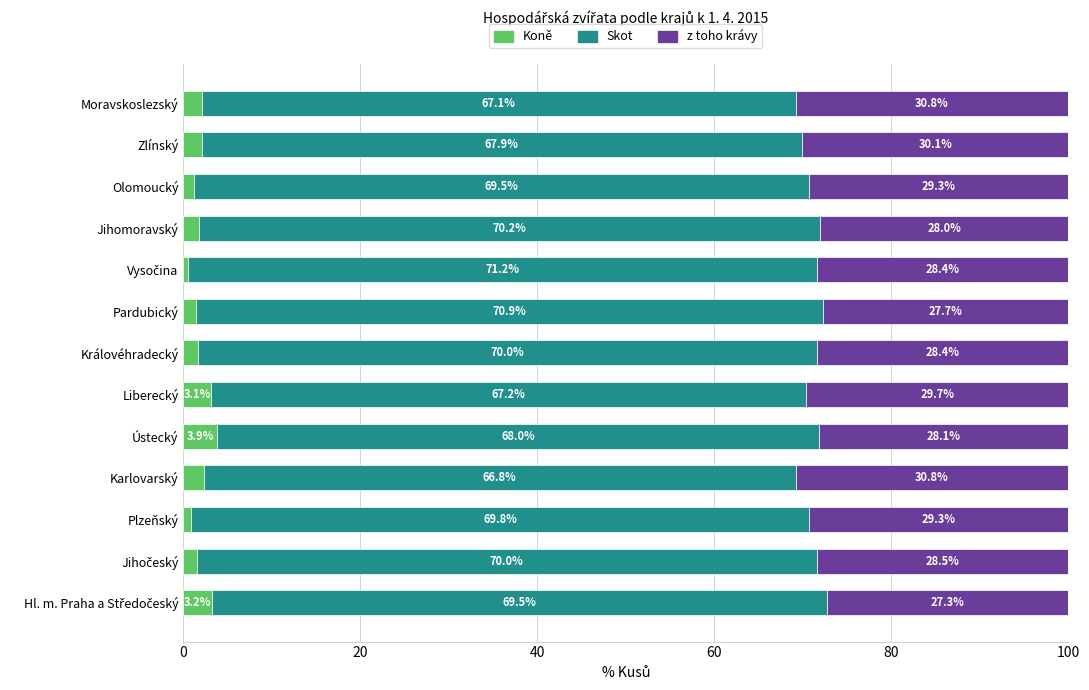

What is the total value across all series at Moravskoslezský?

100.0